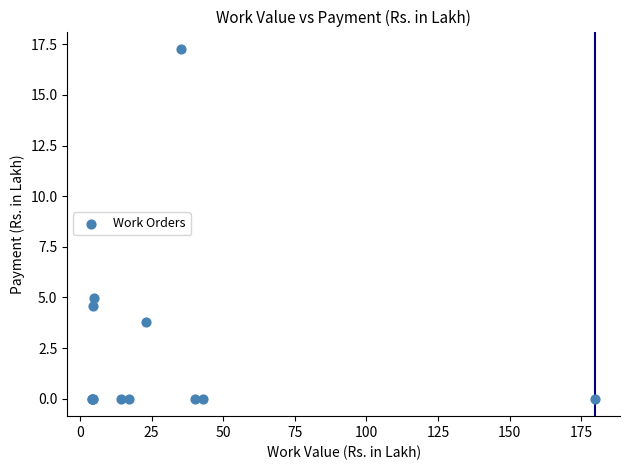

What Y value in the scatter plot is closest to 8?

5.0